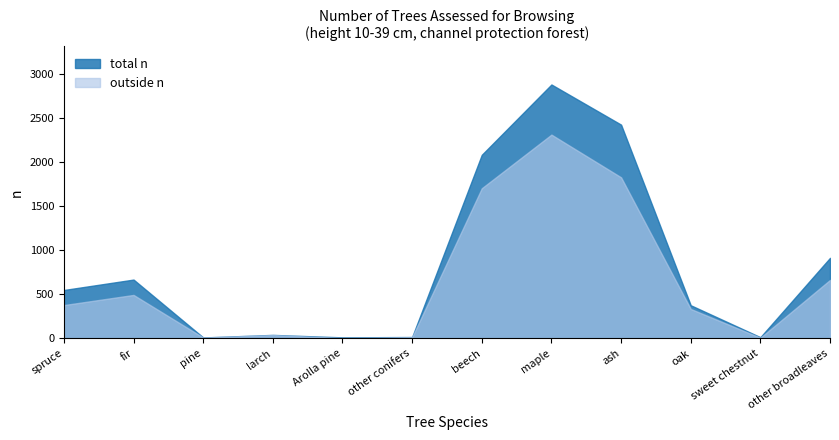

What are all the series names shown in the legend?

total n, outside n